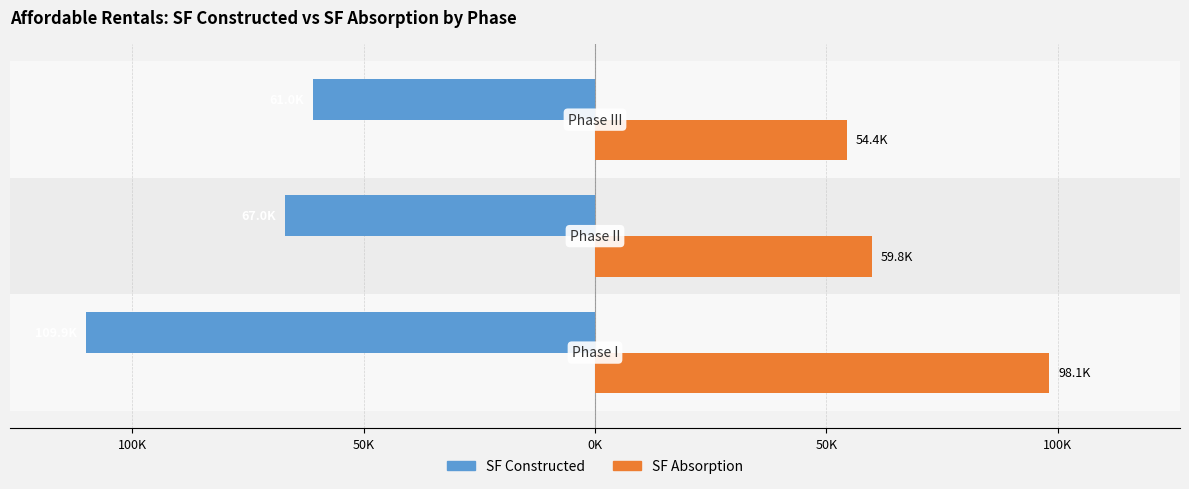

What is the difference between the maximum and minimum values in the SF Absorption series?

43663.9